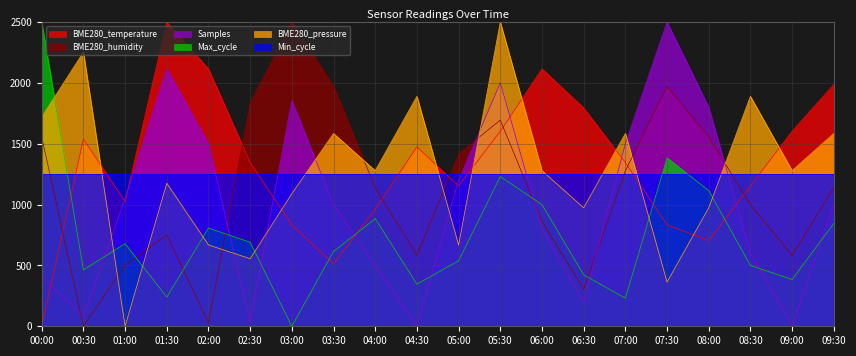

How many data points does each series have?

20